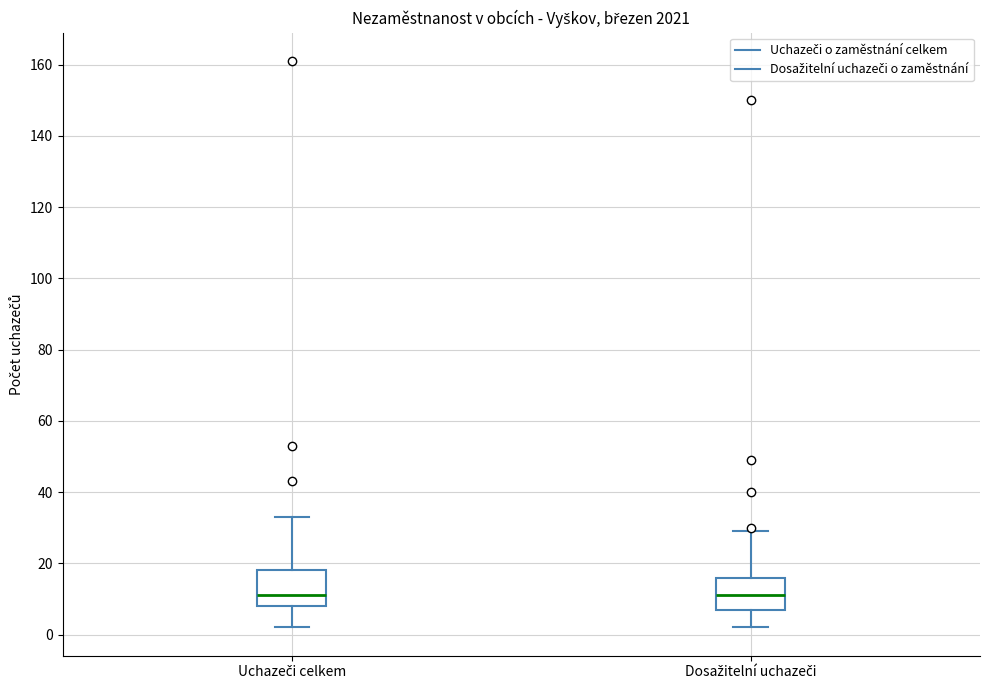

Reading left to right, transcribe this box plot: for each box, give where its median line is, the range the box spans, and where its two whiskers end, as read against the y-axis. The values are not printed on the chart, so give them approximately, as read against the axis.

Uchazeči celkem: median 12, box 8 to 18, whiskers 2 to 34
Dosažitelní uchazeči: median 12, box 8 to 16, whiskers 2 to 30